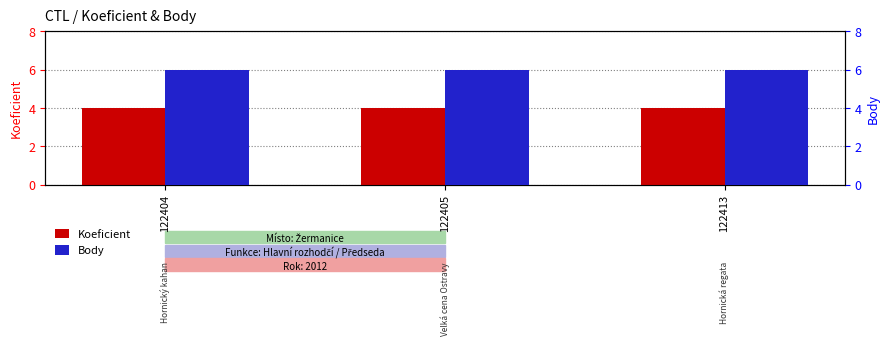

Which series has the largest total across all categories?

Body